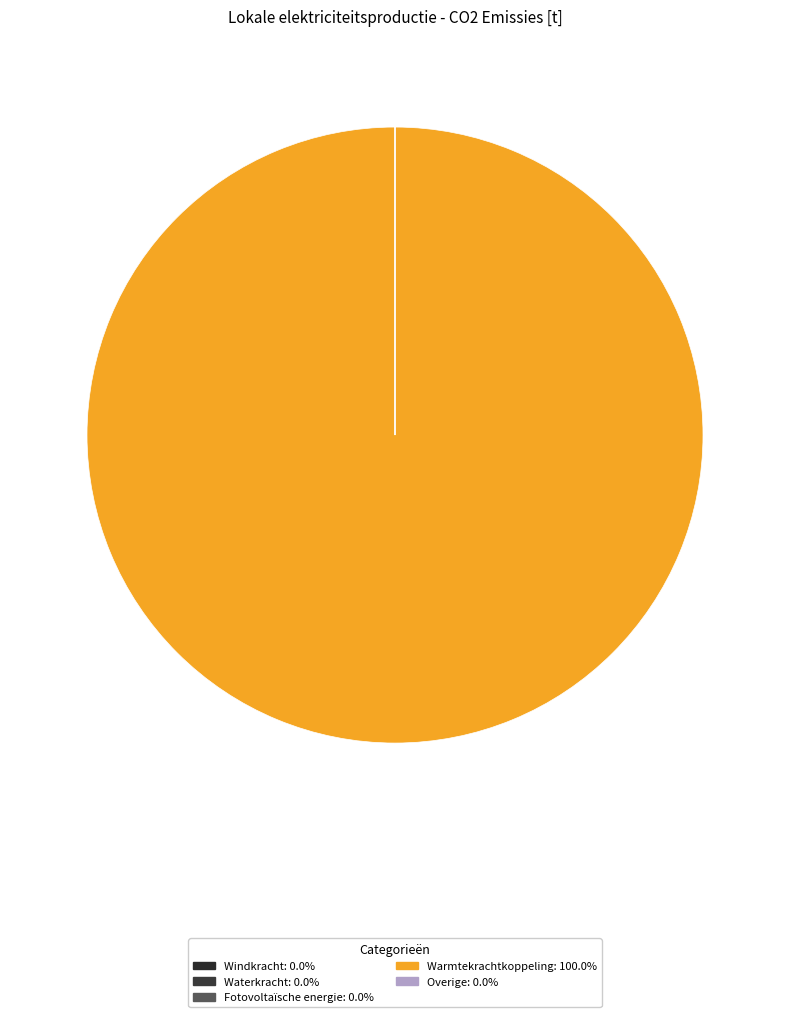

What portion of the pie excludes Waterkracht?

100.0%